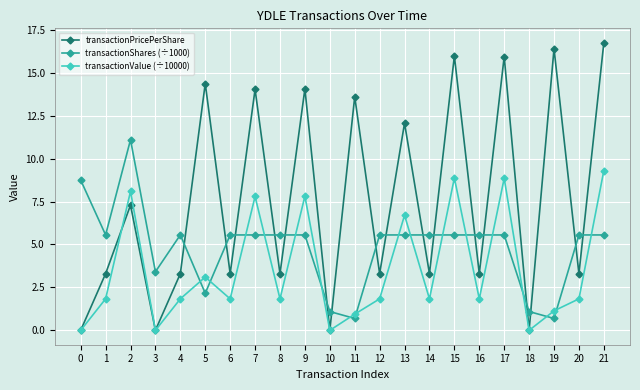

At which category does transactionPricePerShare reach its first local peak?

2